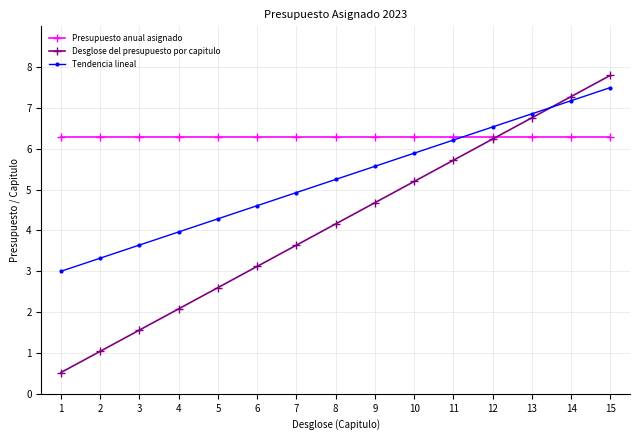

What is the spread (max minus min) of values at 5?

3.7